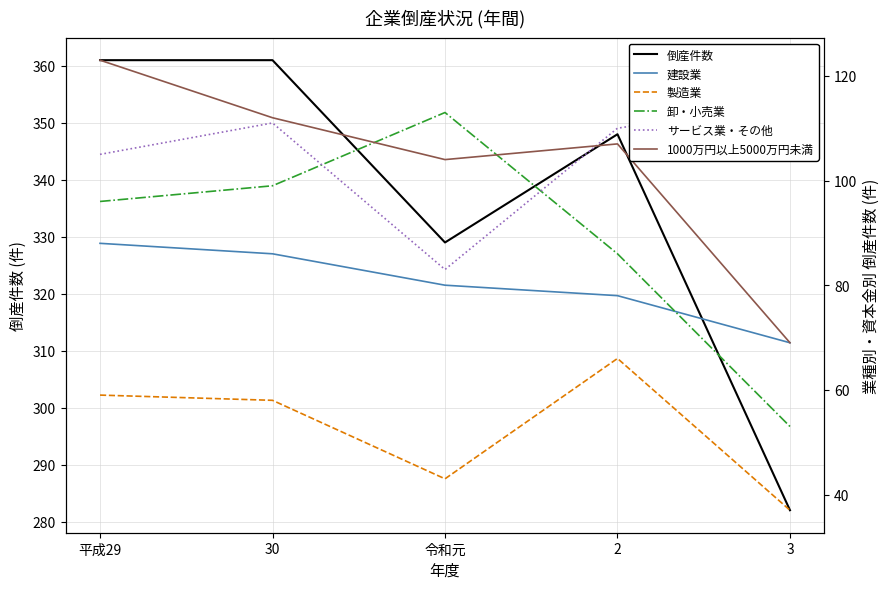

List the labels in order of 倒産件数 value, largest first.

平成29, 30, 2, 令和元, 3